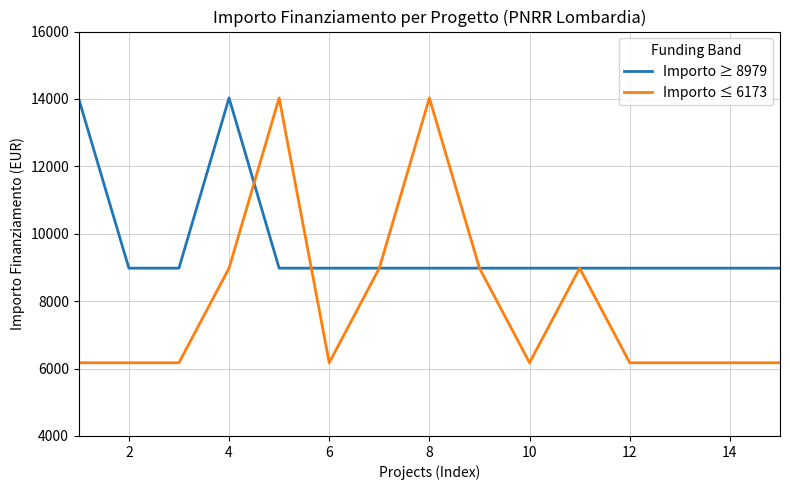

How many categories are shown in the chart?

15